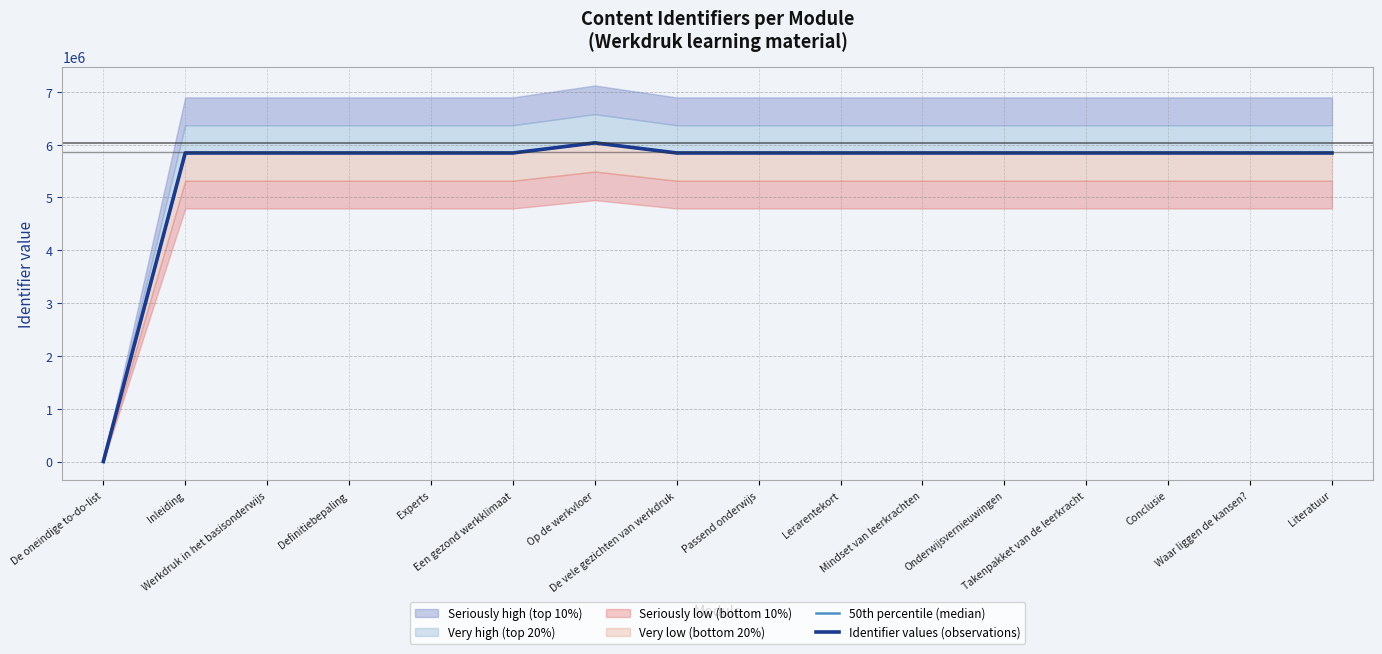

True or false: 50th percentile (median) has a value of 5842560 at Onderwijsvernieuwingen.

True